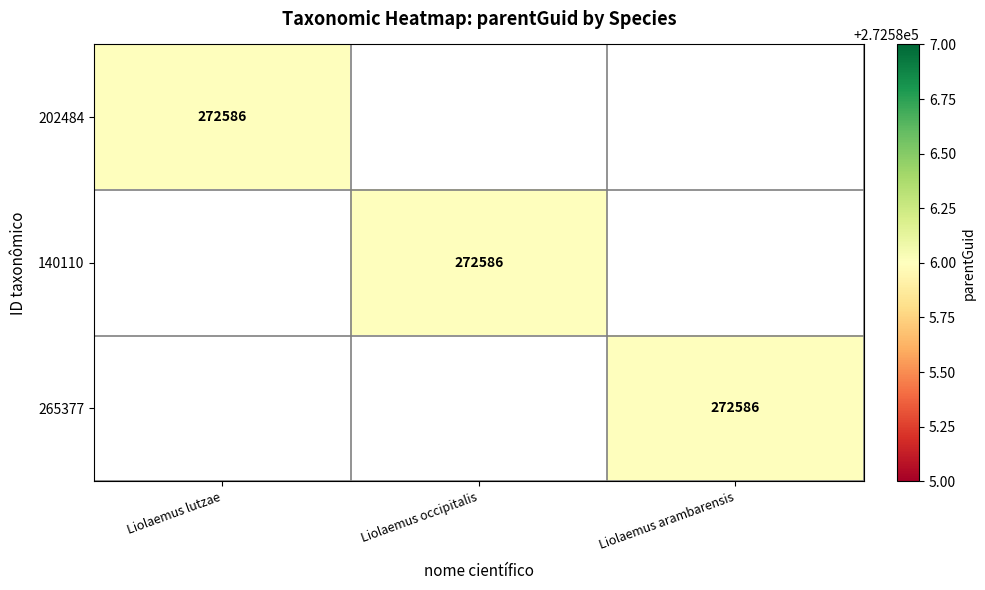

At how many categories does at least one series exceed 106828?

3